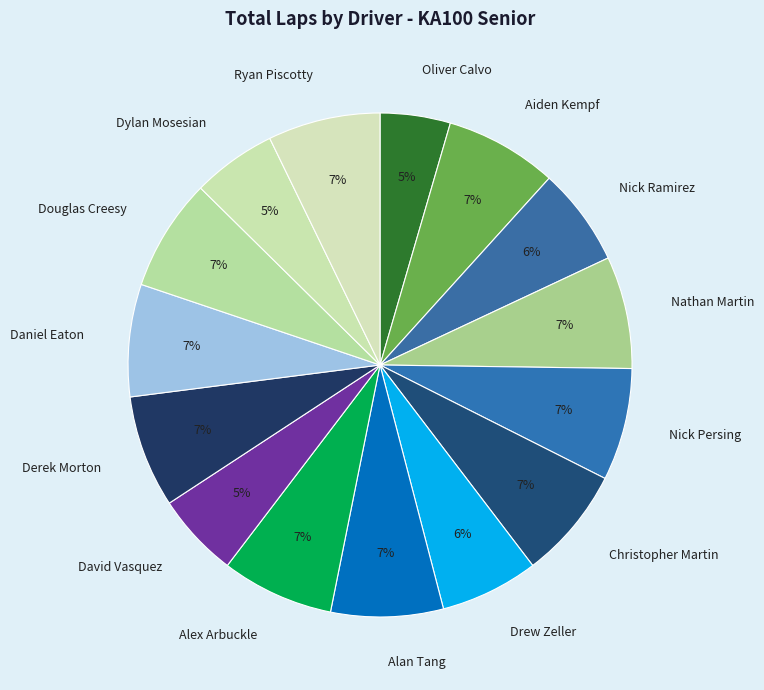

What percentage is the Alan Tang slice, to the nearest percent?

7%